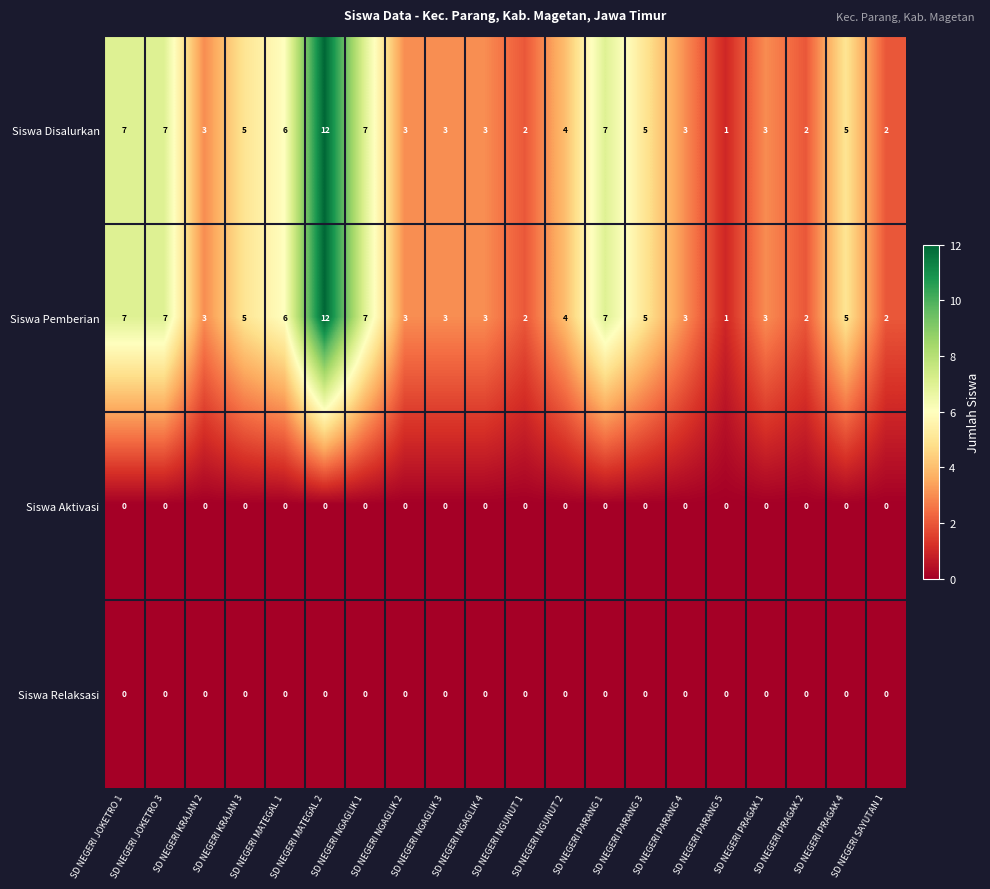

At which category is the sum across all series the highest?

SD NEGERI MATEGAL 2